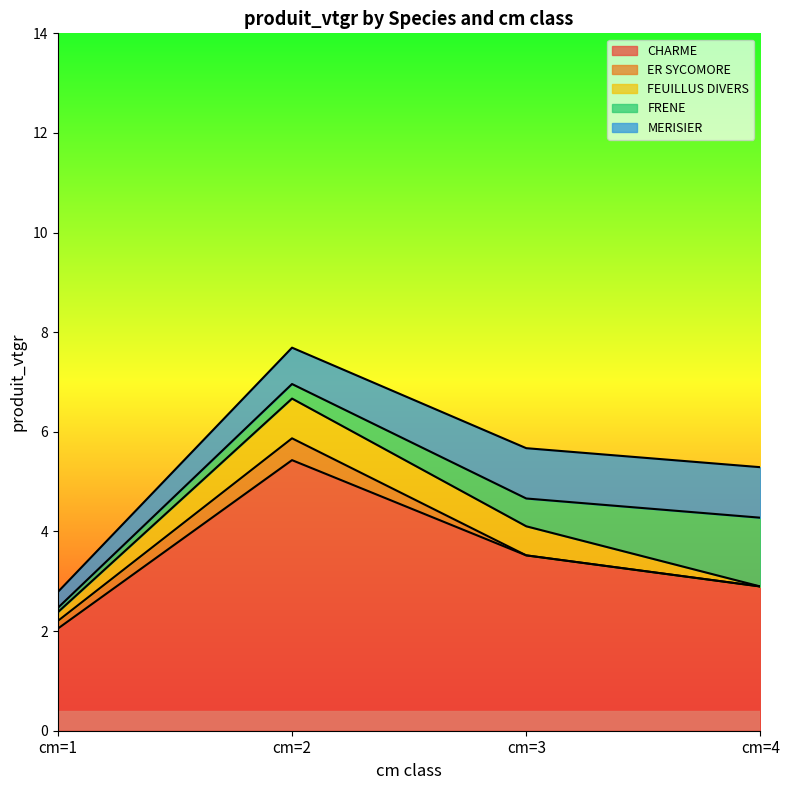

True or false: CHARME and ER SYCOMORE intersect in this chart.

False